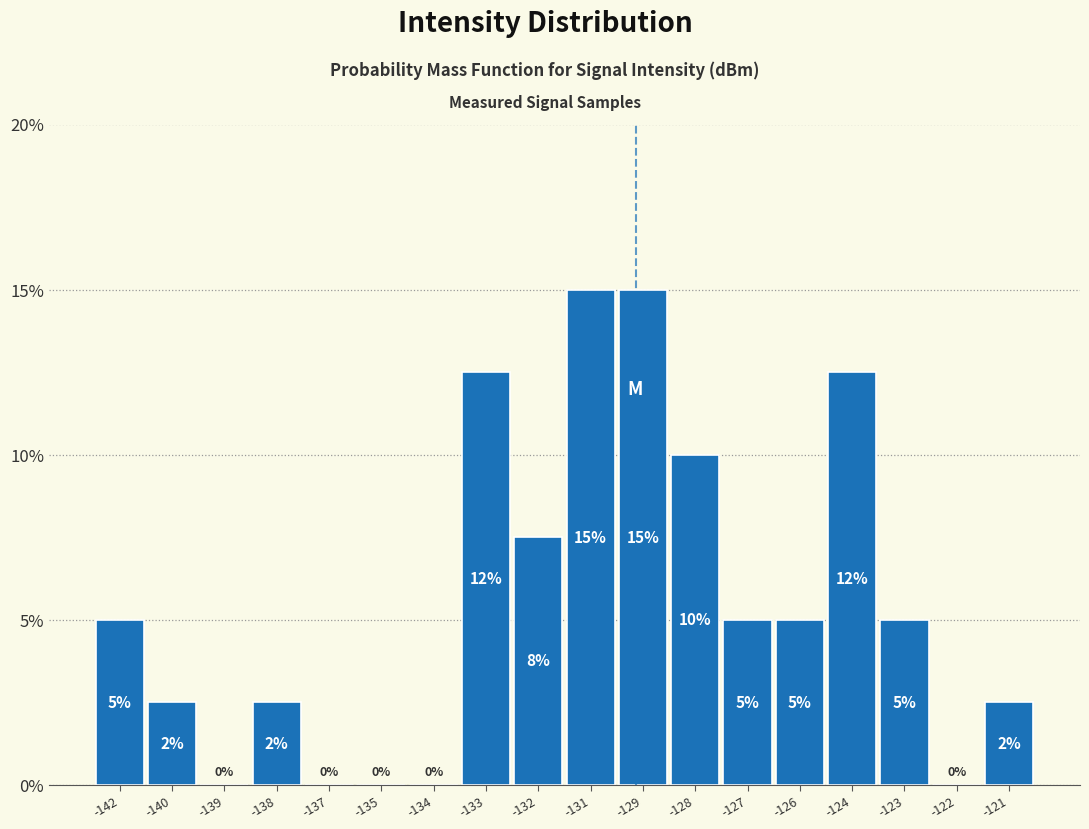

True or false: the data shows 2.5 at -140.

True